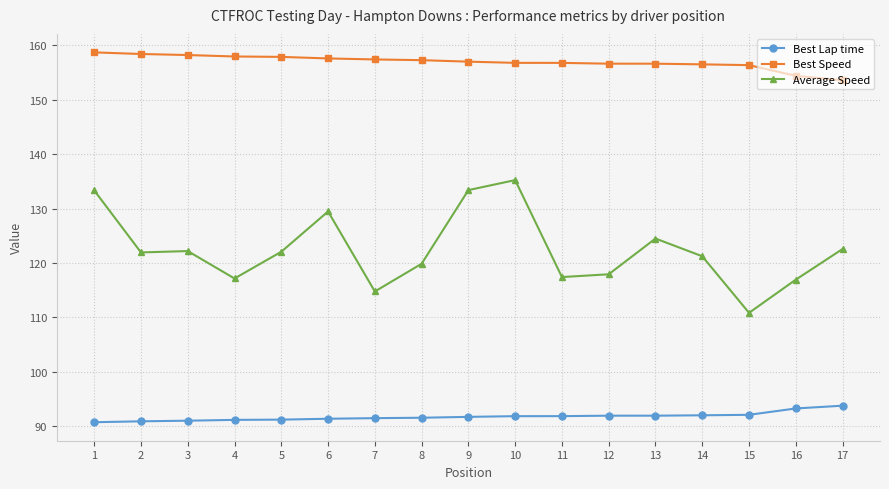

The Average Speed series shows 58.2 at 15. True or false?

False